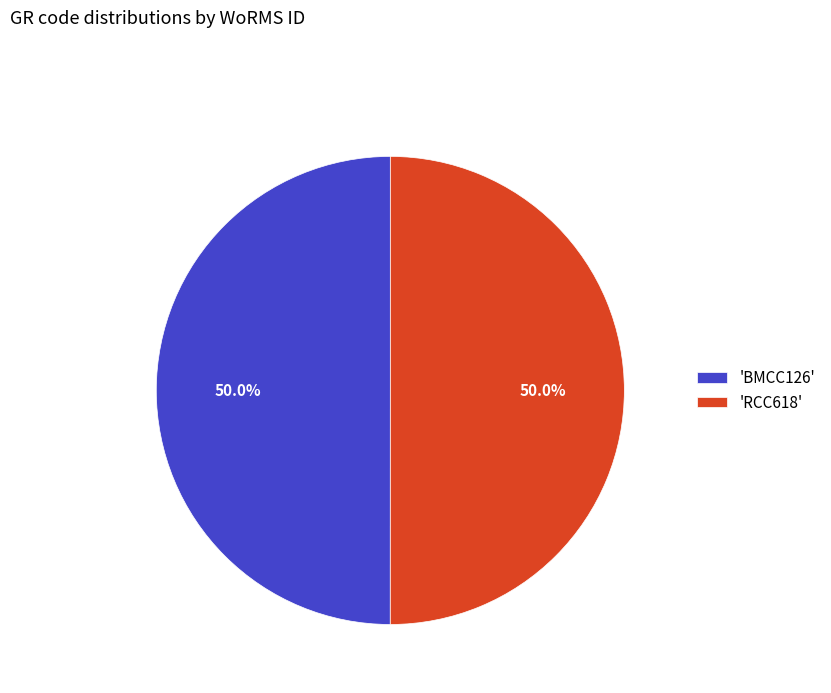

What percentage do 'BMCC126' and 'RCC618' together represent?

100.0%